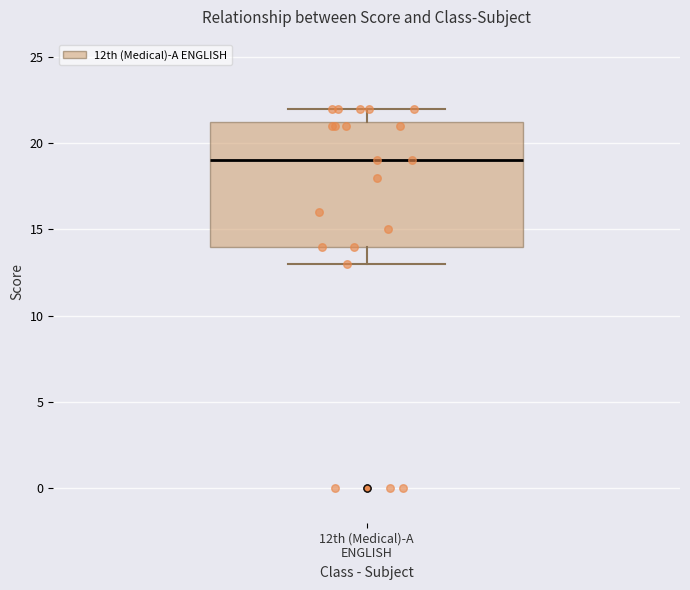

Transcribe this box plot: give where the median line is, the range the box spans, and where the two whiskers end, as read against the y-axis. The values are not printed on the chart, so give them approximately, as read against the axis.

median 19.0, box 14.0 to 21.5, whiskers 13.0 to 22.0